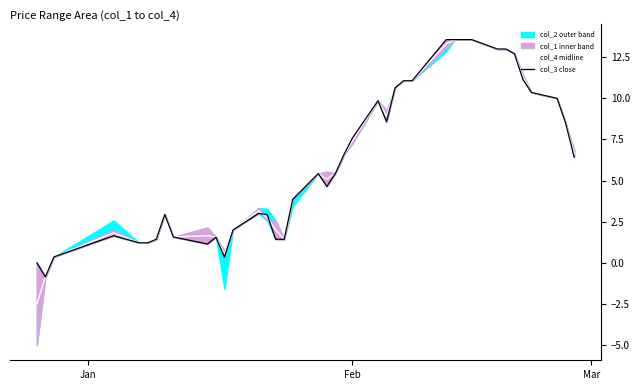

What is the lowest value of the col_3 close series?

-0.9